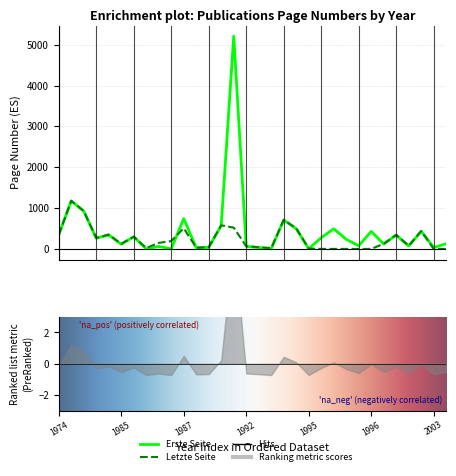

What is the label of the 18th point from the left?

1995